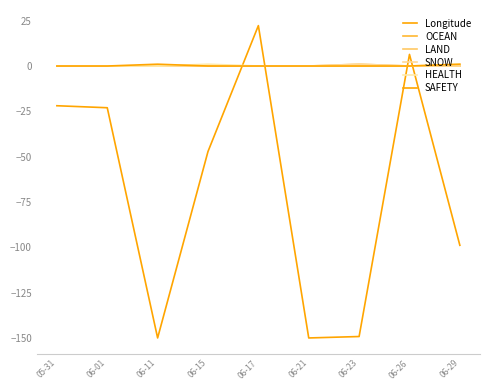

What is the label of the 6th point from the right?

06-15